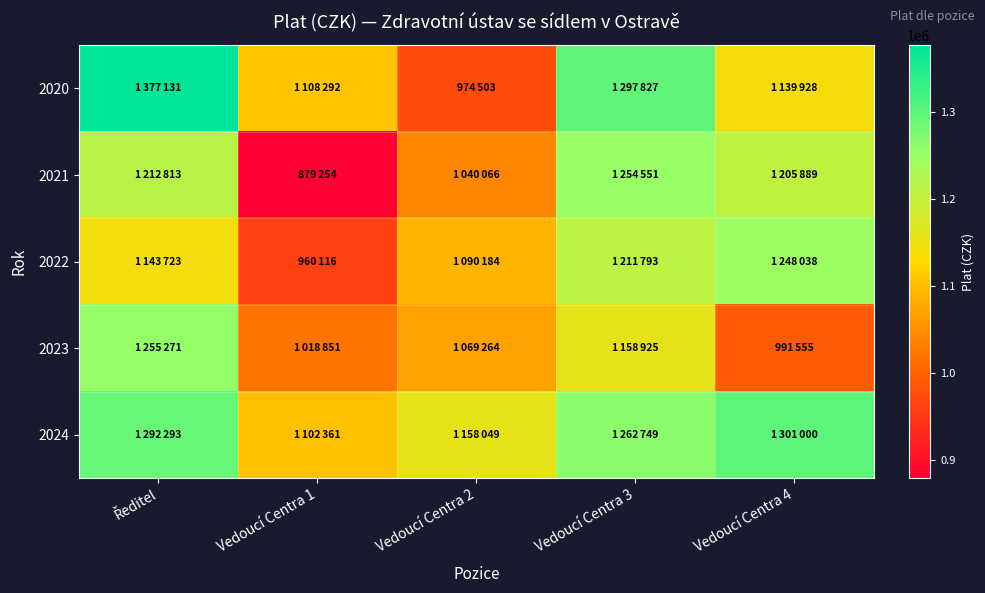

At which category is the sum across all series the highest?

Ředitel